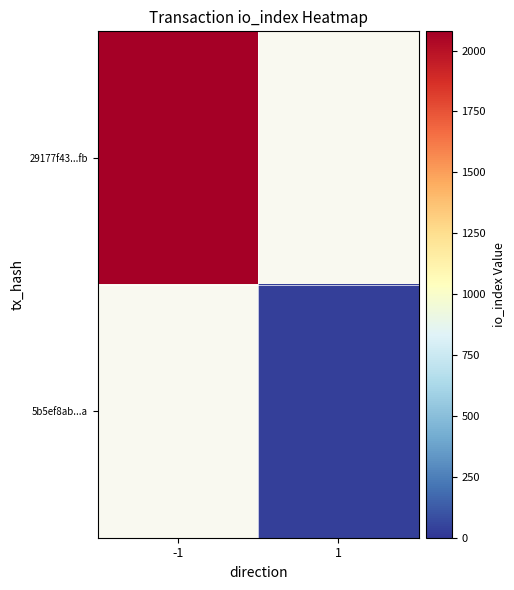

How many categories are shown in the chart?

2